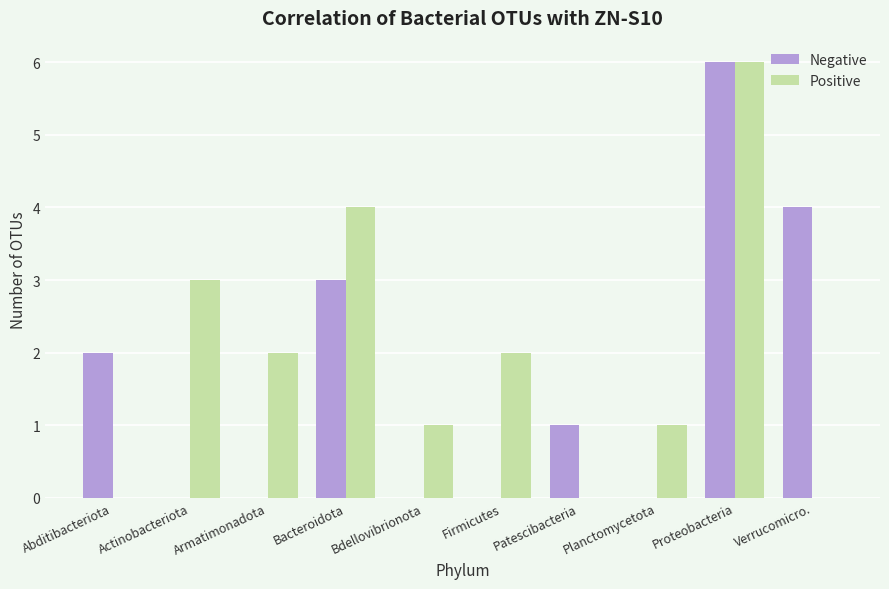

Which series has the largest total across all categories?

Positive